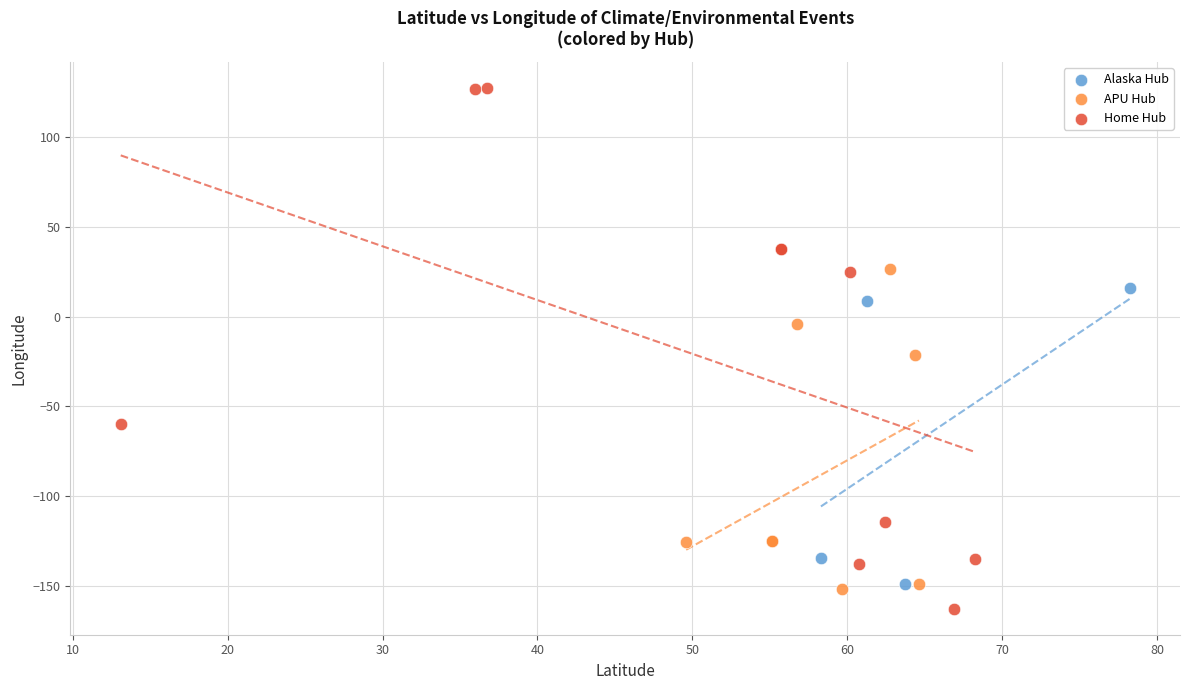

Which series contains the highest Y value?

Home Hub